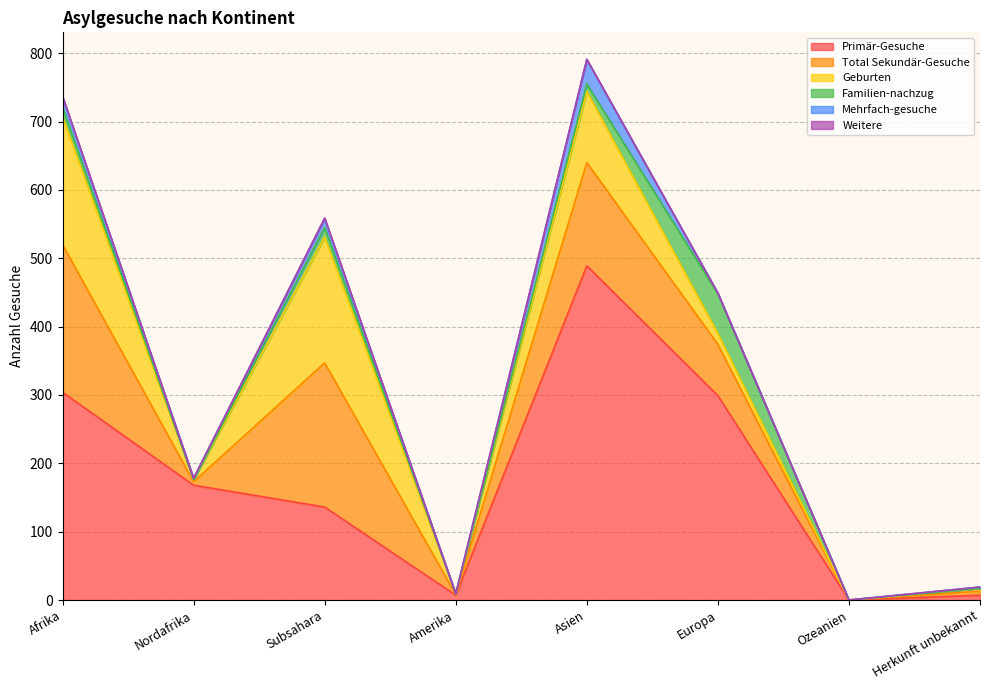

Rank the categories by Mehrfach-gesuche value from lowest to highest.

Amerika, Ozeanien, Europa, Nordafrika, Herkunft unbekannt, Subsahara, Afrika, Asien